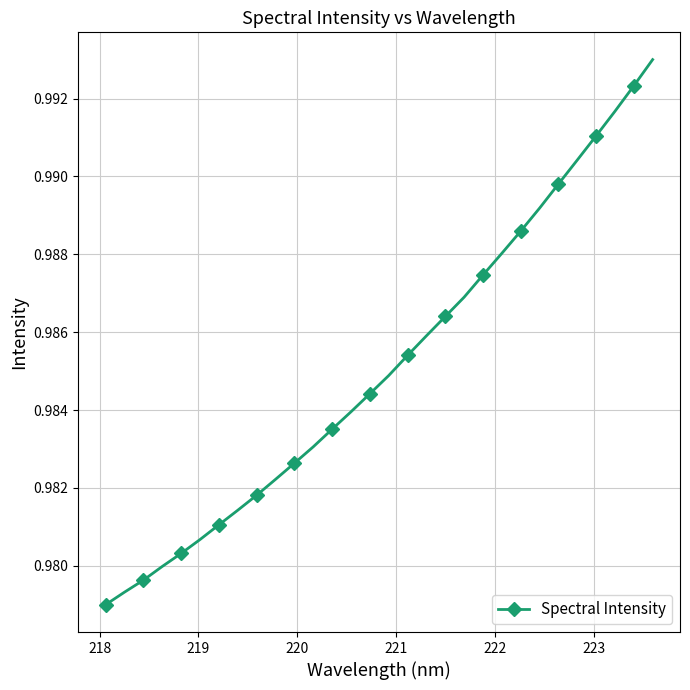

What is the sum of all values?

29.6